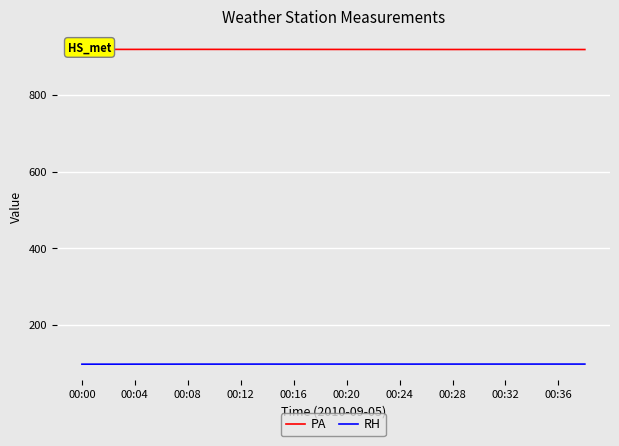

What is the highest value of the RH series?

97.0